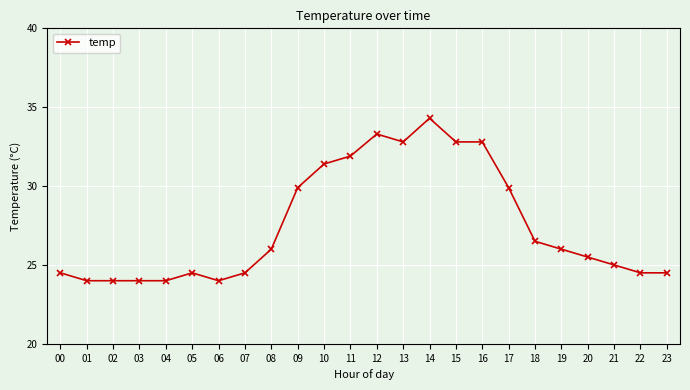

Reading left to right, extract all data points from this chart.

00=24.5	01=24.0	02=24.0	03=24.0	04=24.0	05=24.5	06=24.0	07=24.5	08=26.0	09=29.9	10=31.4	11=31.9	12=33.3	13=32.8	14=34.3	15=32.8	16=32.8	17=29.9	18=26.5	19=26.0	20=25.5	21=25.0	22=24.5	23=24.5